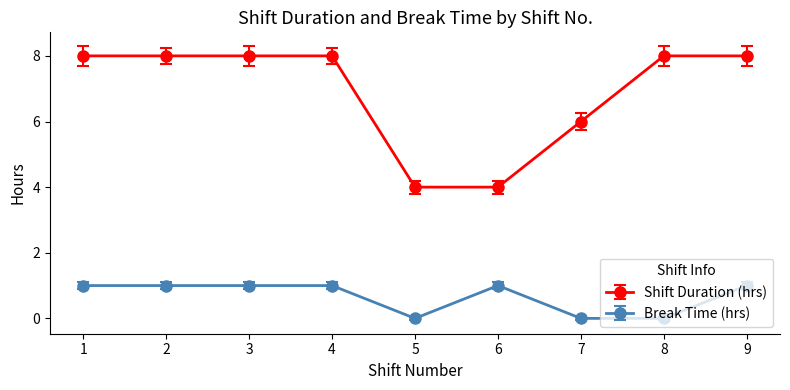

Is it true that Shift Duration (hrs) equals 7.0 at 6?

False